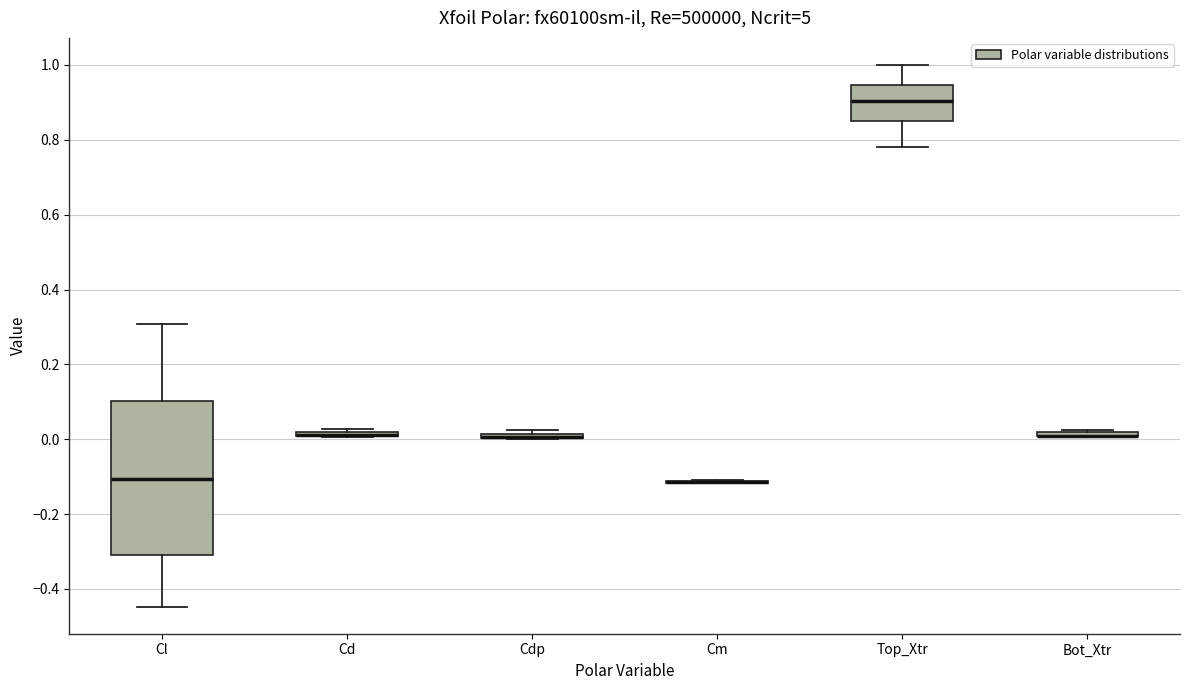

Comparing the boxes themselves (not the whiskers), which one is the tallest?

Cl